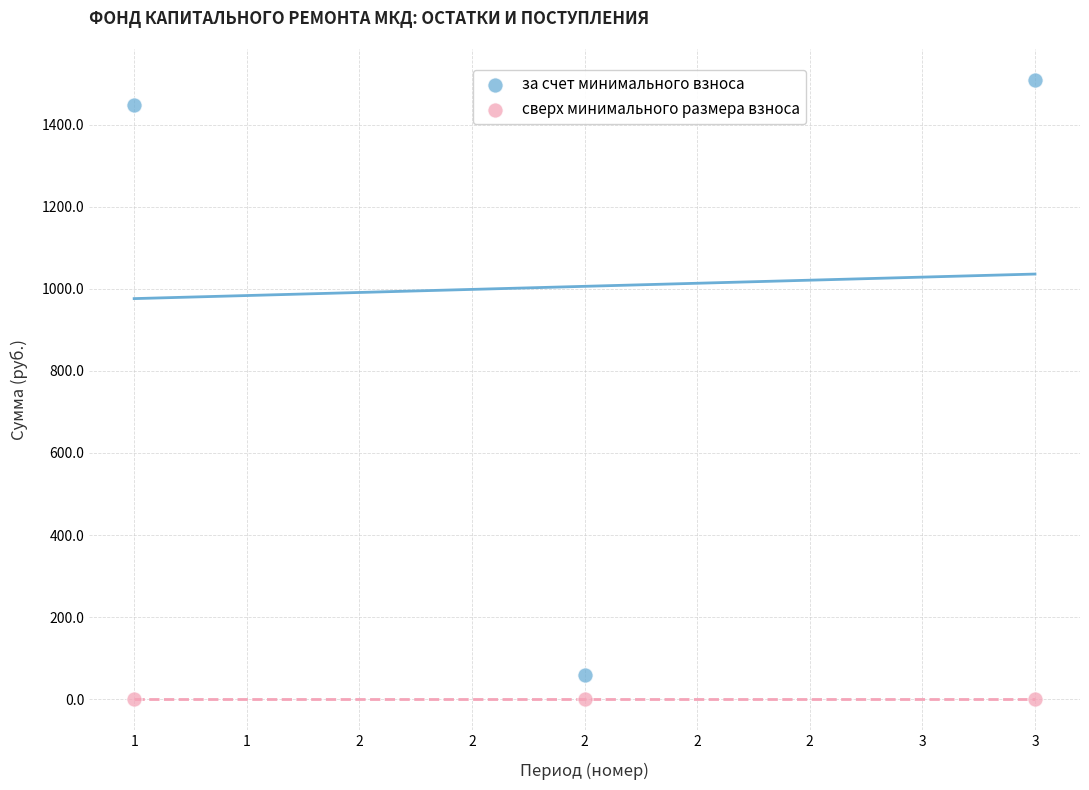

Across all data points, what is the average X value?

2.0